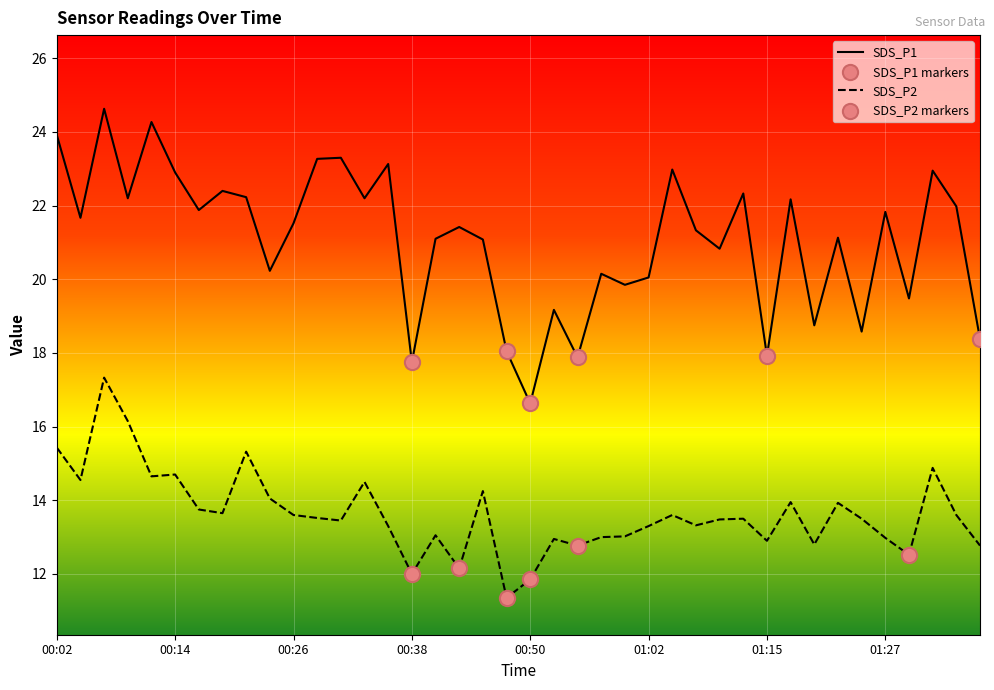

At how many categories does at least one series exceed 15?

40